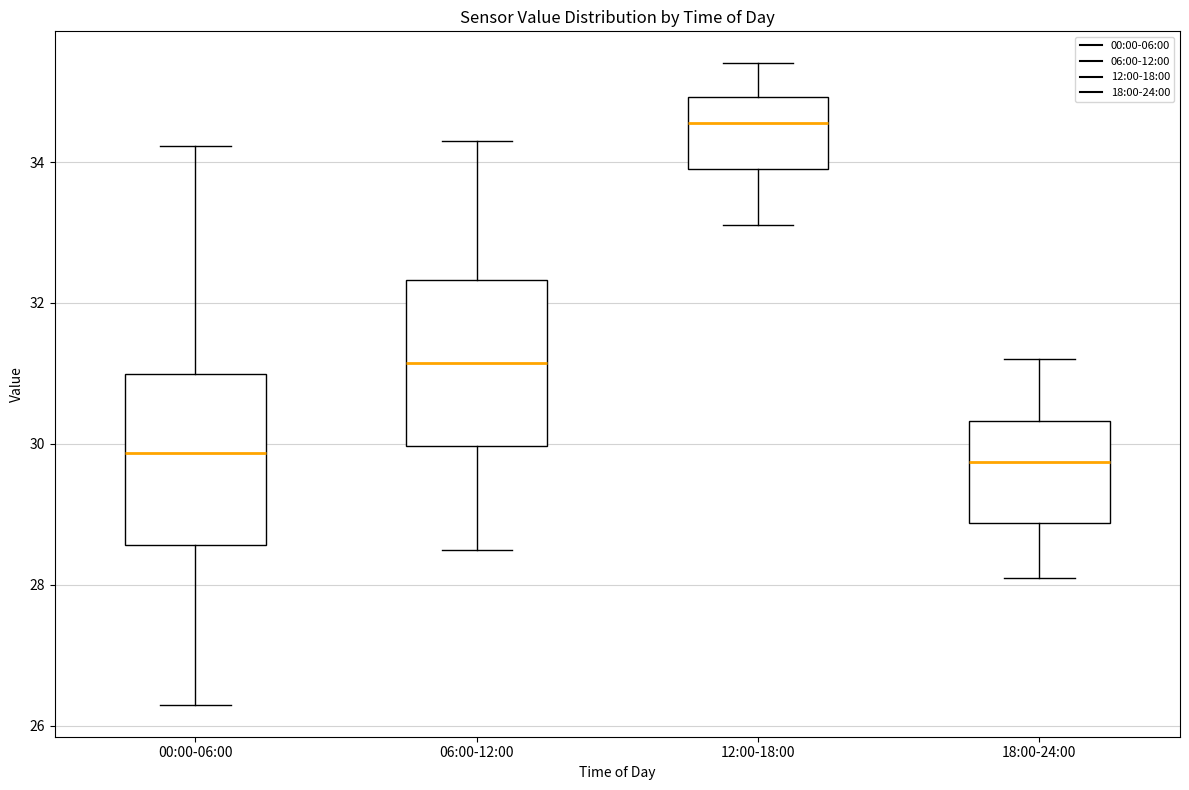

Which box's median line is the highest?

12:00-18:00